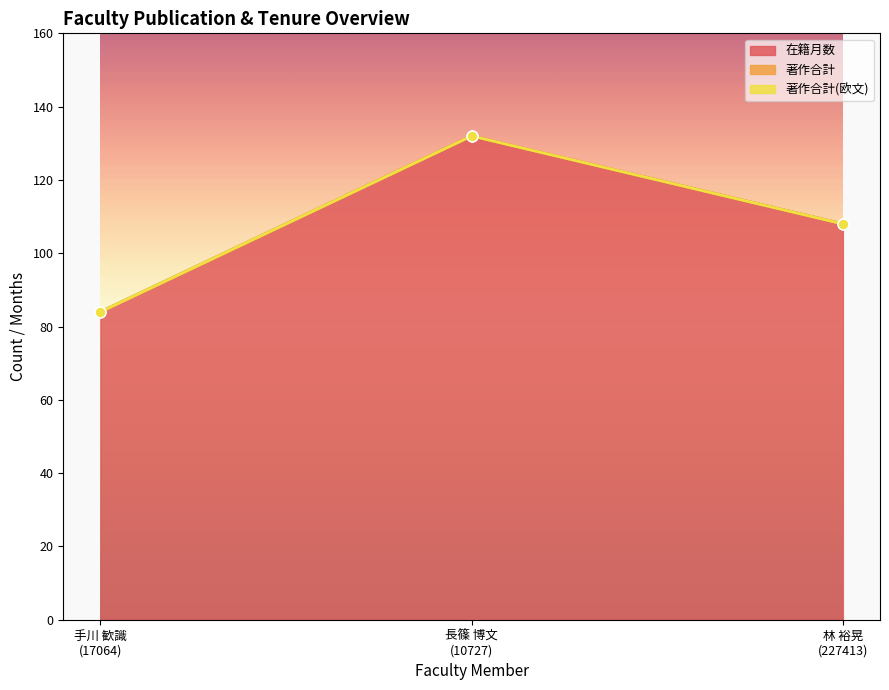

Which series has the widest spread of Y values?

在籍月数